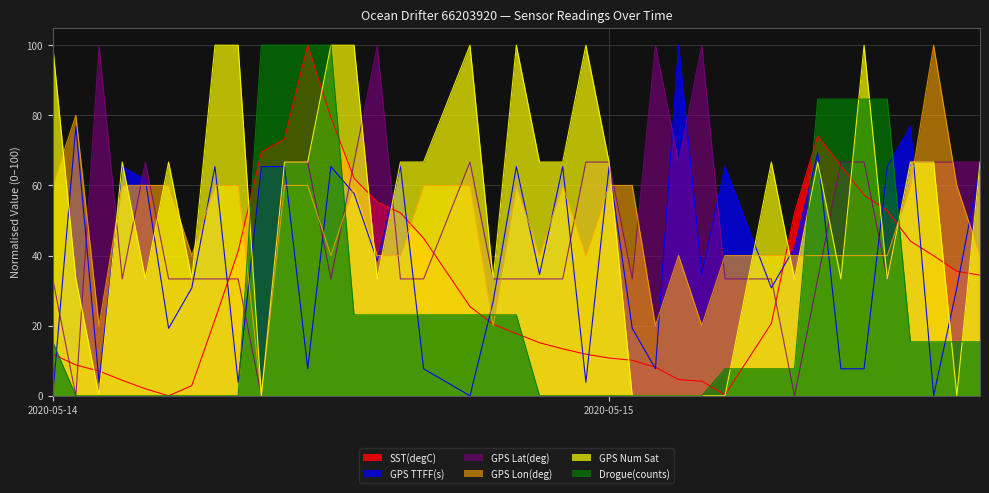

The GPS TTFF(s) series shows 10.5 at 2020-05-15 10:00:00. True or false?

False